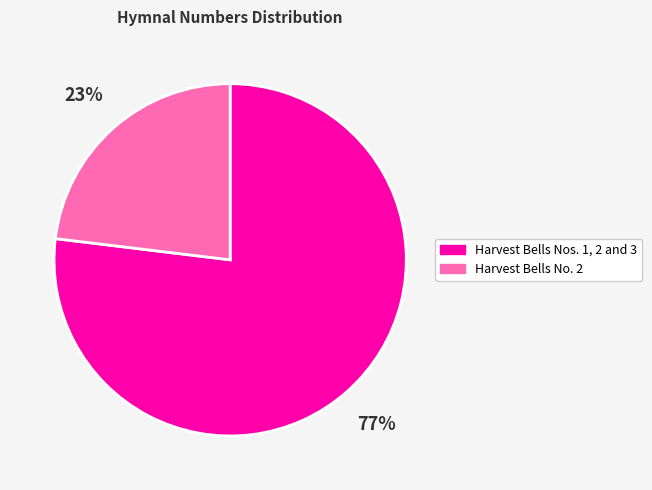

To the nearest percent, what percentage of the pie is Harvest Bells Nos. 1, 2 and 3?

77%